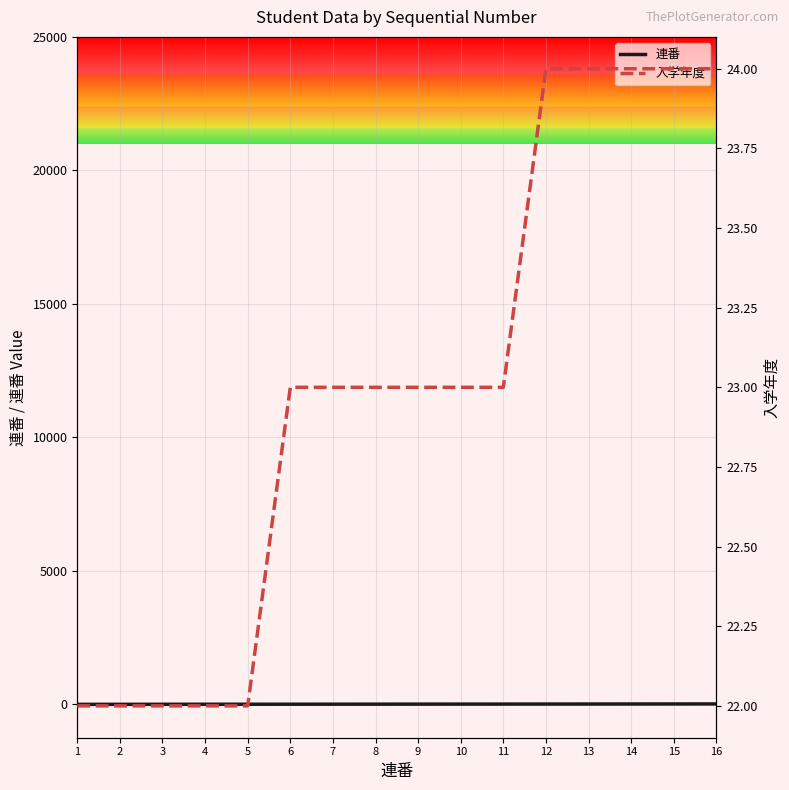

Is the value of 入学年度 at 14 greater than the value of 連番 at 13?

Yes